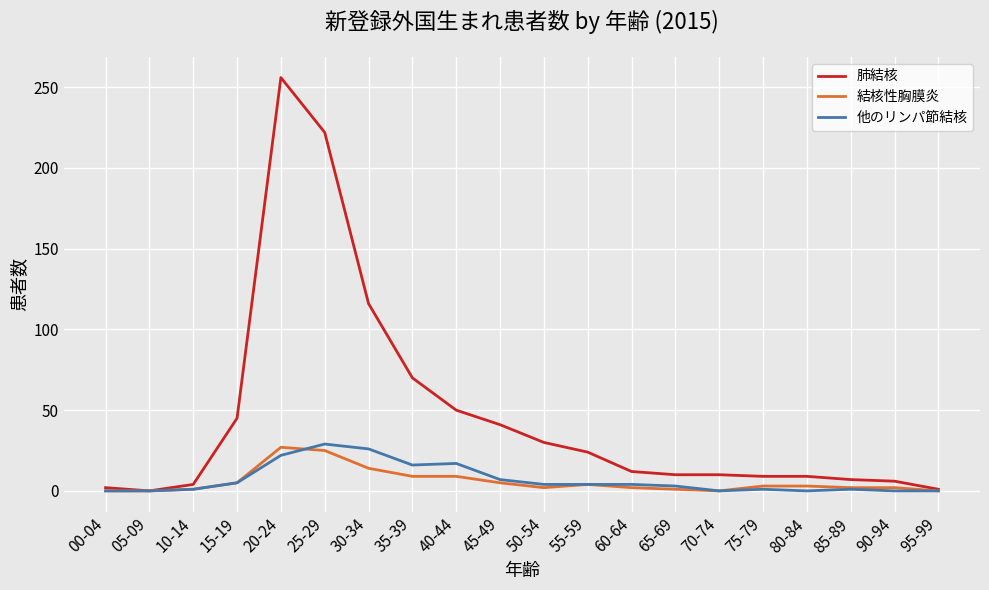

At which category is the sum across all series the highest?

20-24